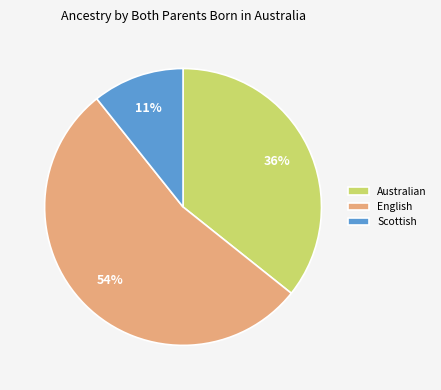

What percentage is the Australian slice, to the nearest percent?

36%